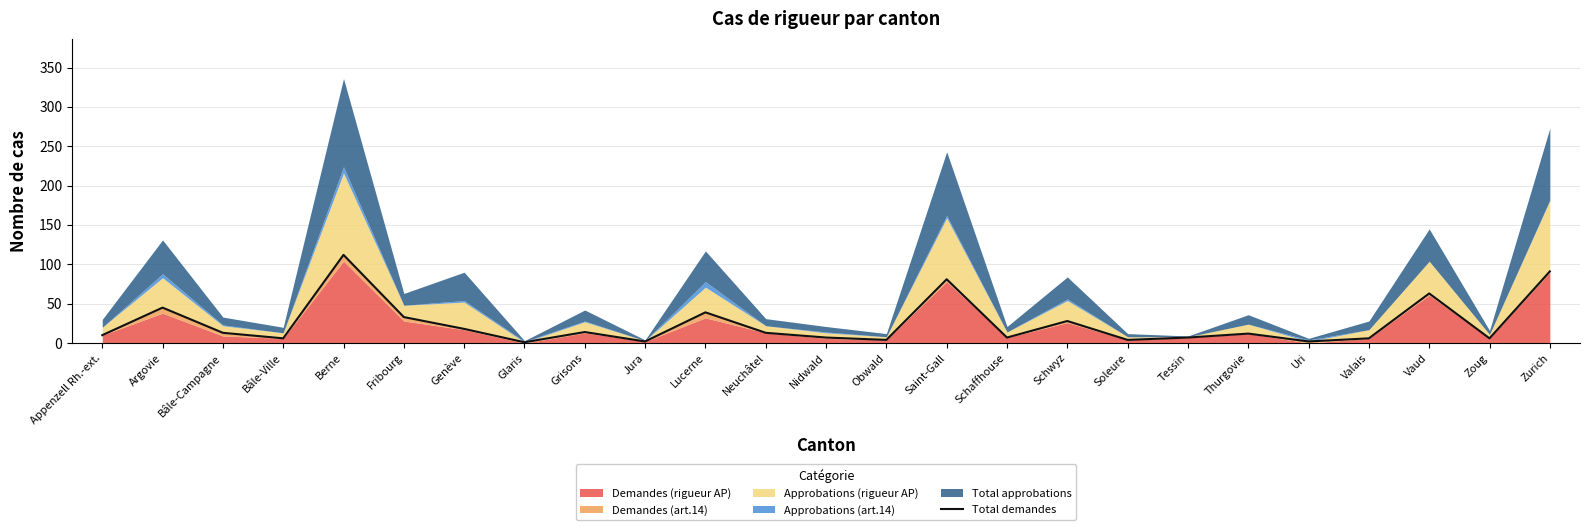

What is the sum of all values?

624